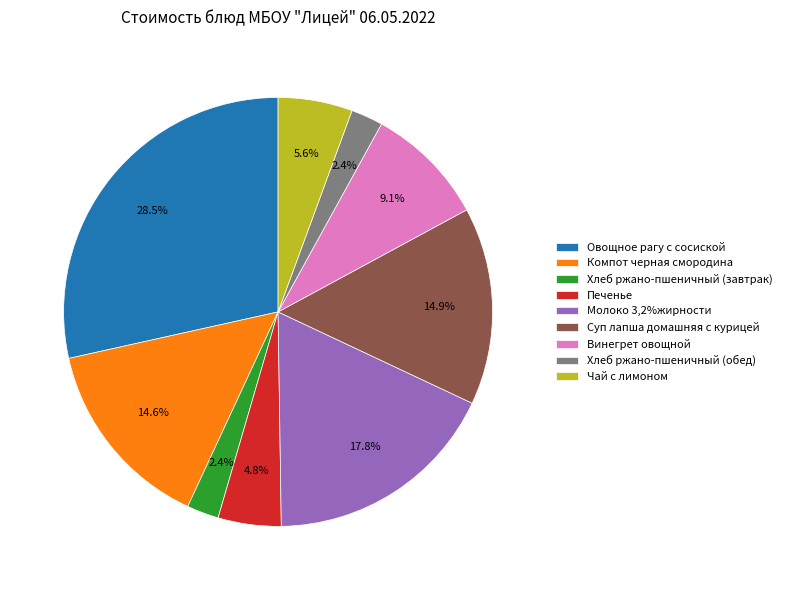

Approximately how many times larger is the value at Овощное рагу с сосиской compared to Чай с лимоном?

5.1